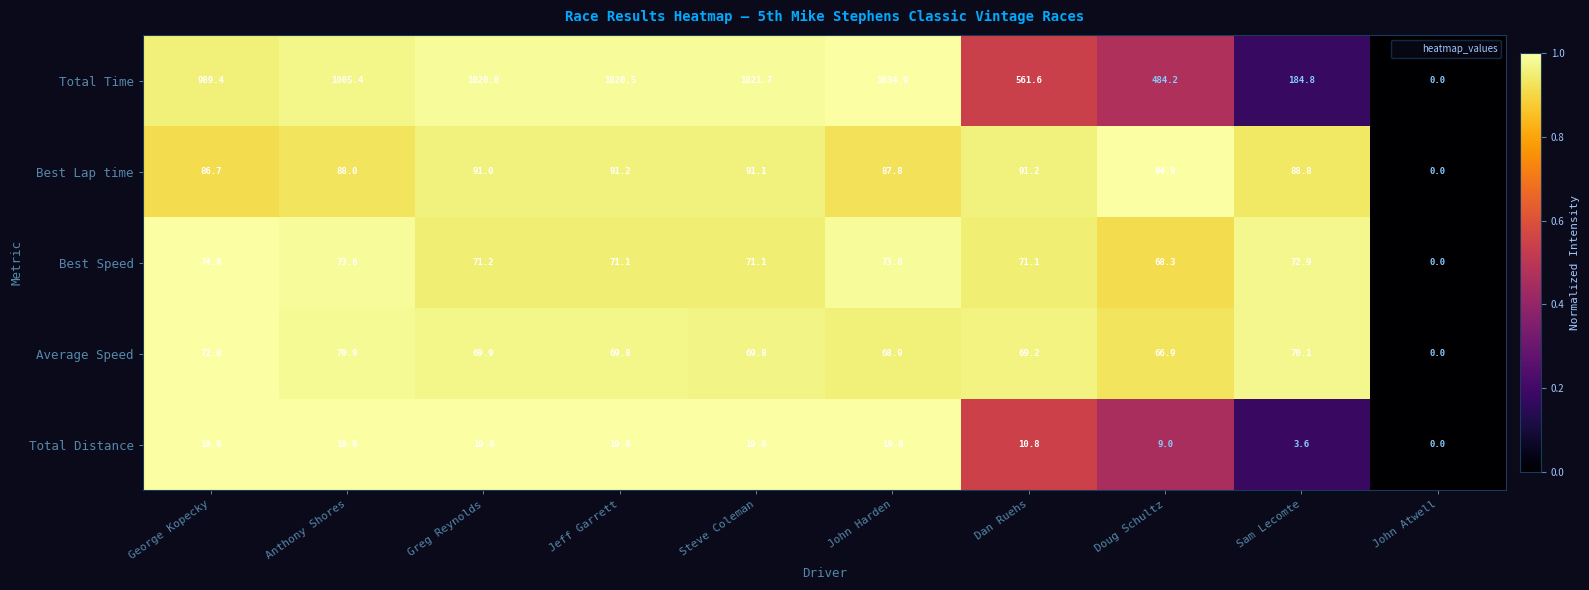

What is the sum of the Best Lap time values at Steve Coleman and George Kopecky?

177.8